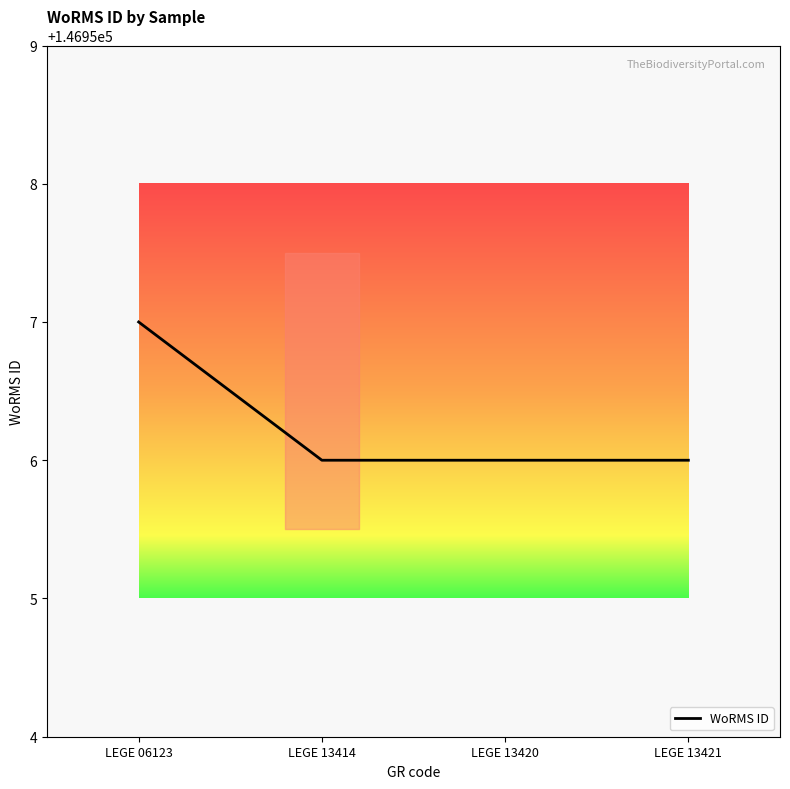

The value at LEGE 13414 is 146956. True or false?

True